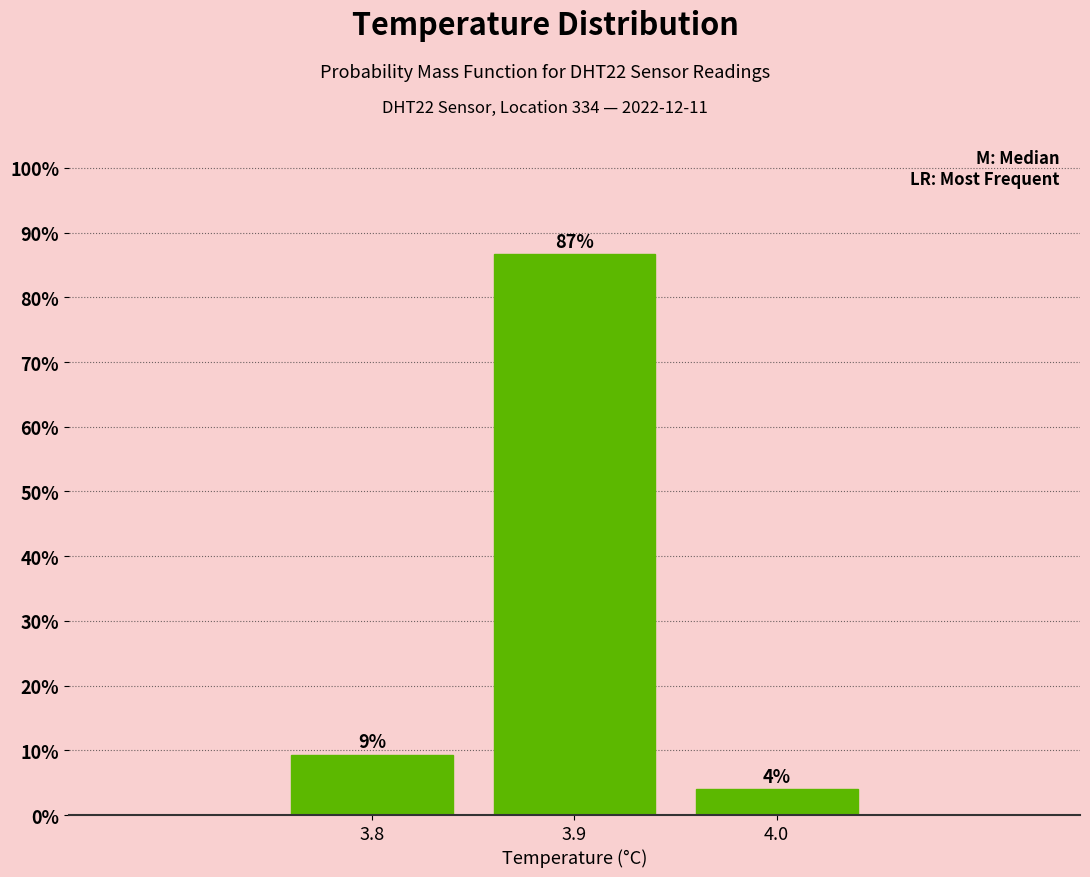

What is the maximum value shown in the chart?

86.7